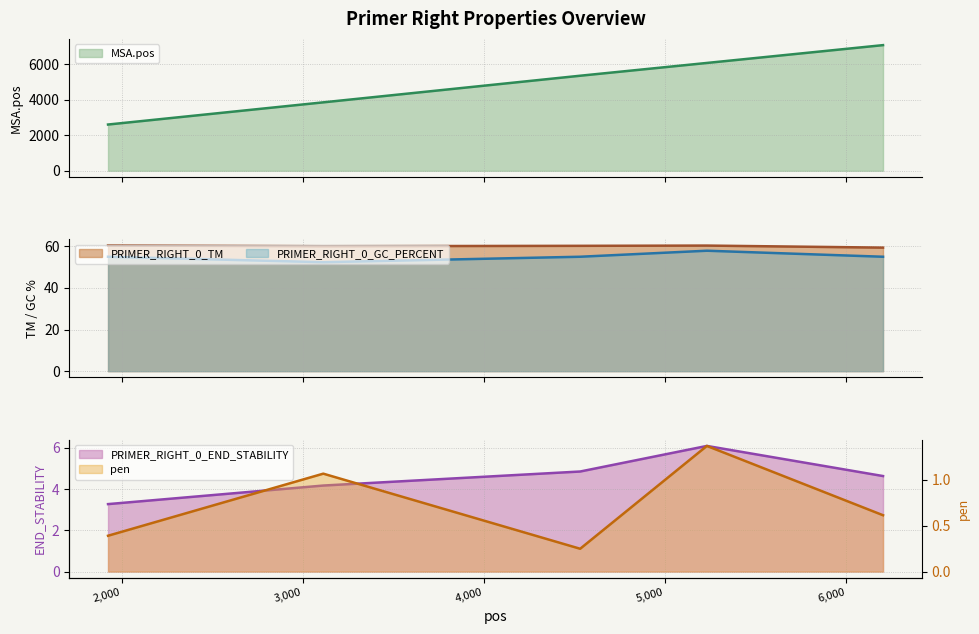

Which has a higher value, 6205 or 3113?

6205